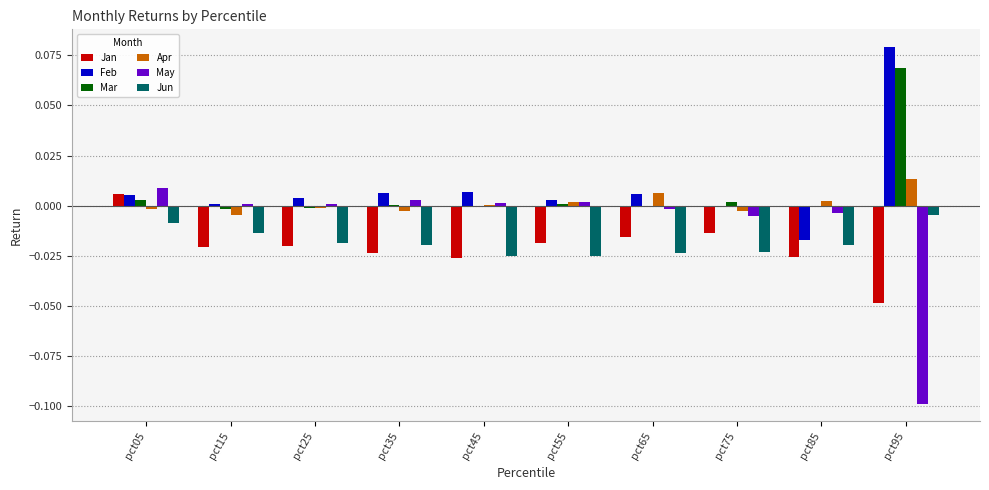

The Mar series shows 0.0 at pct05. True or false?

True